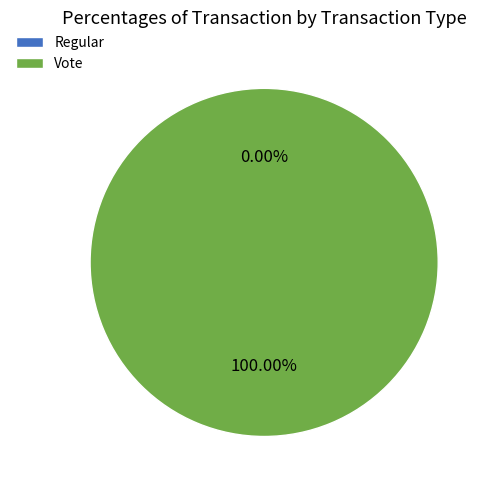

Rank the categories by value from highest to lowest.

Vote, Regular